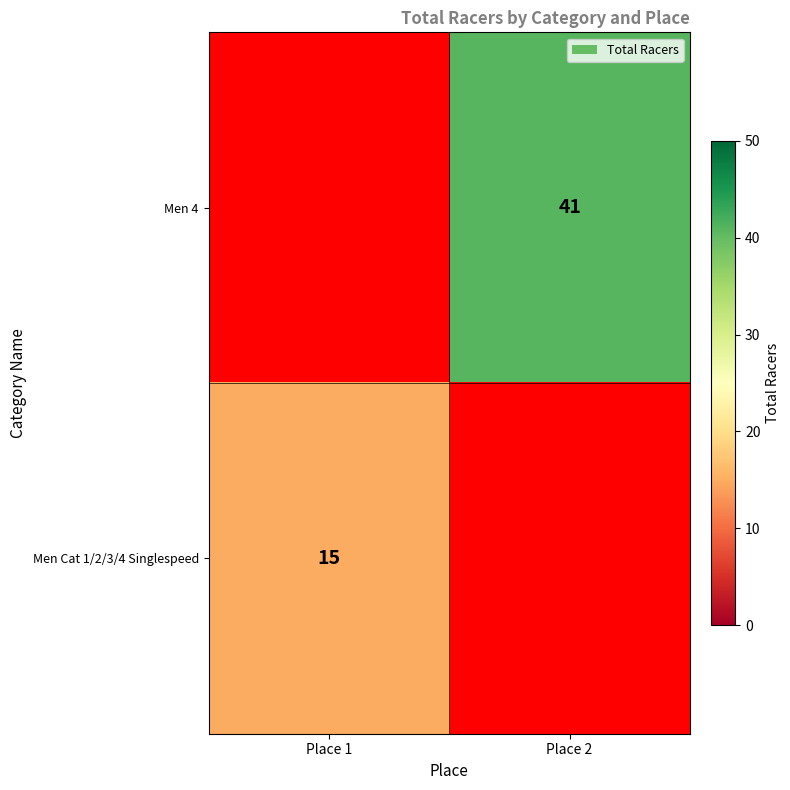

True or false: Men 4 has a value of 41 at Place 2.

True